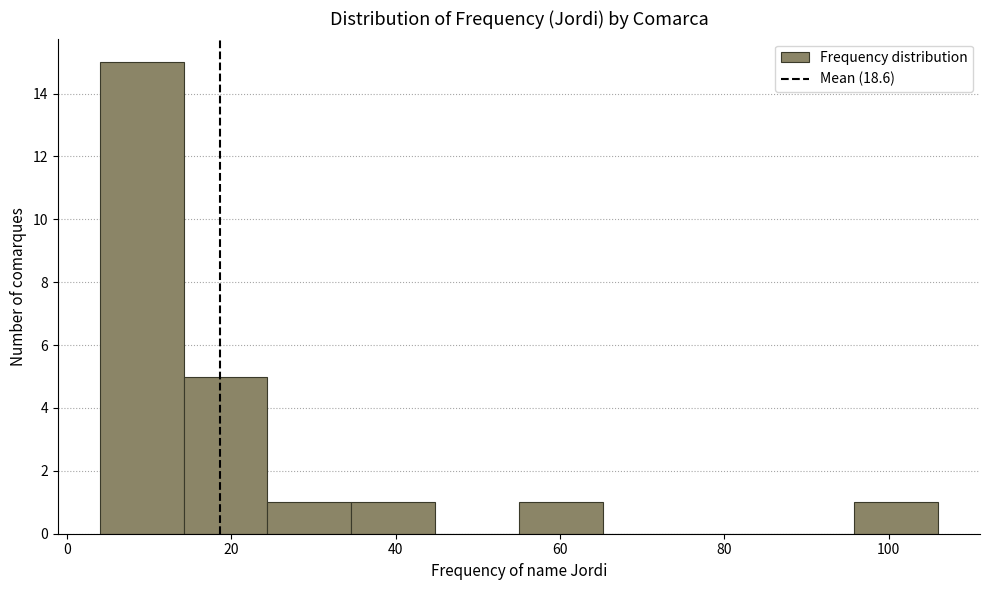

What is the height of the bar covering 14.2 to 24.4 on the x-axis? Neither the bar edges nor the heights are printed on the chart, so give them approximately, as read against the axes.

5